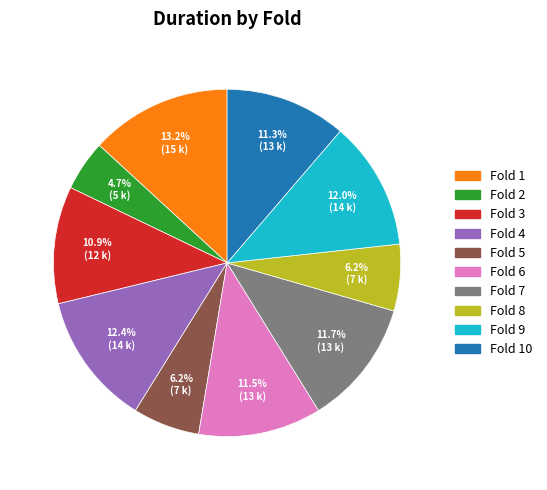

Approximately how many times larger is the value at Fold 5 compared to Fold 2?

1.3